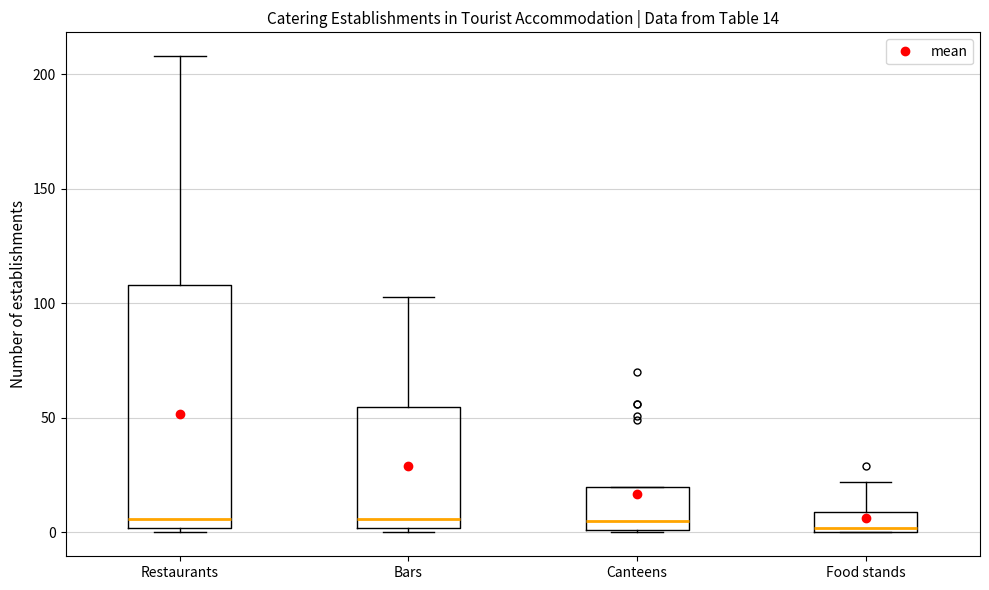

Which box is the tallest, from its lower edge to its upper edge?

Restaurants